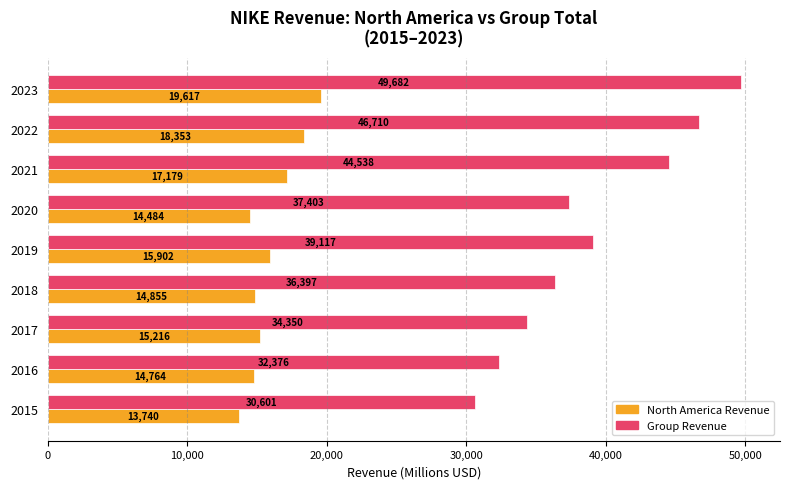

What is the sum of the Group Revenue values at 2019 and 2017?

73467.0